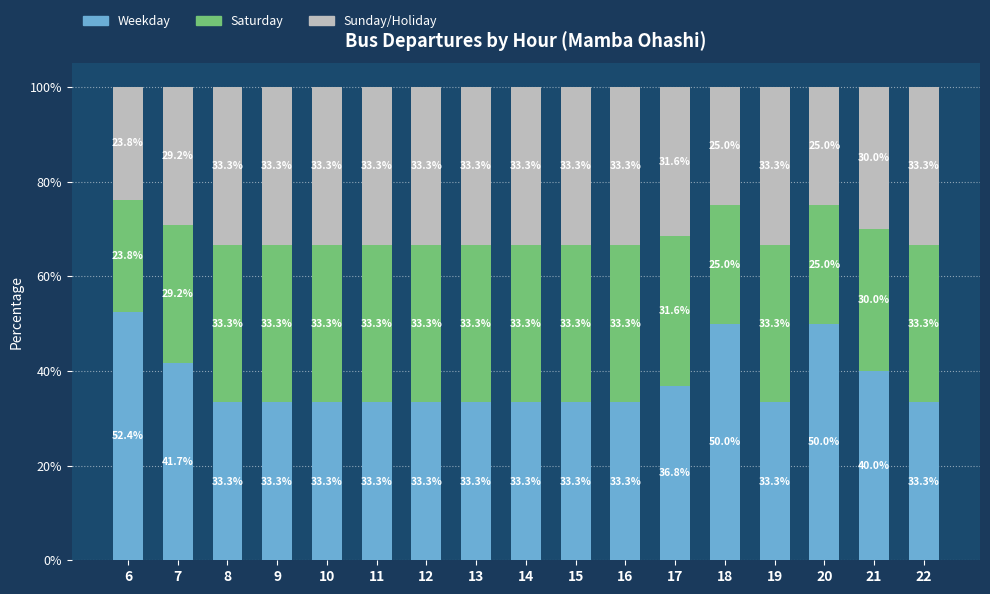

Does the chart contain stacked bars?

Yes